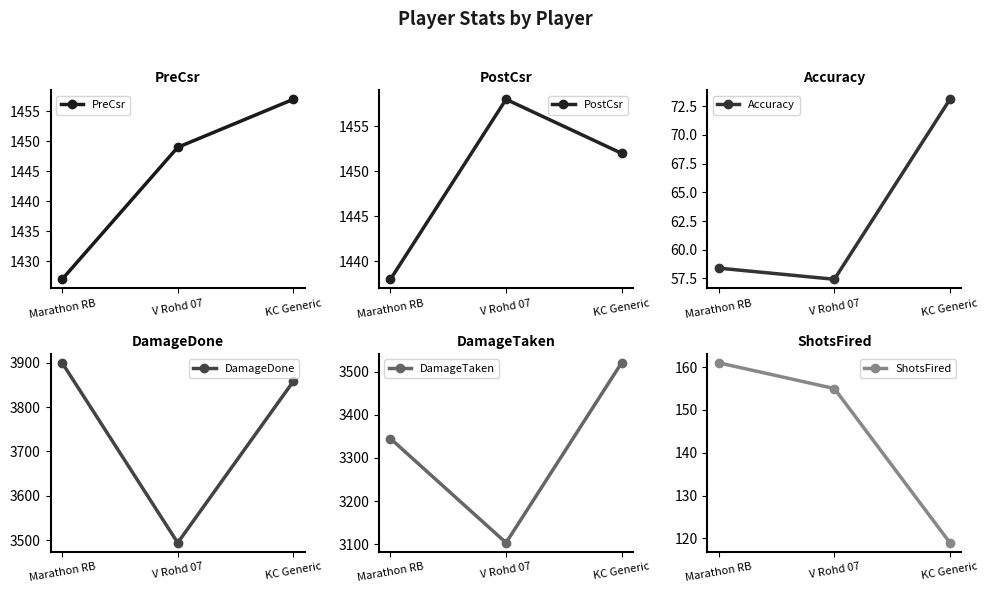

Reading left to right, list all the values displayed in this chart.

PreCsr: Marathon RB=1427.0	V Rohd 07=1449.0	KC Generic=1457.0
PostCsr: Marathon RB=1438.0	V Rohd 07=1458.0	KC Generic=1452.0
Accuracy: Marathon RB=58.4	V Rohd 07=57.4	KC Generic=73.1
DamageDone: Marathon RB=3900.0	V Rohd 07=3494.0	KC Generic=3858.0
DamageTaken: Marathon RB=3345.0	V Rohd 07=3103.0	KC Generic=3521.0
ShotsFired: Marathon RB=161.0	V Rohd 07=155.0	KC Generic=119.0